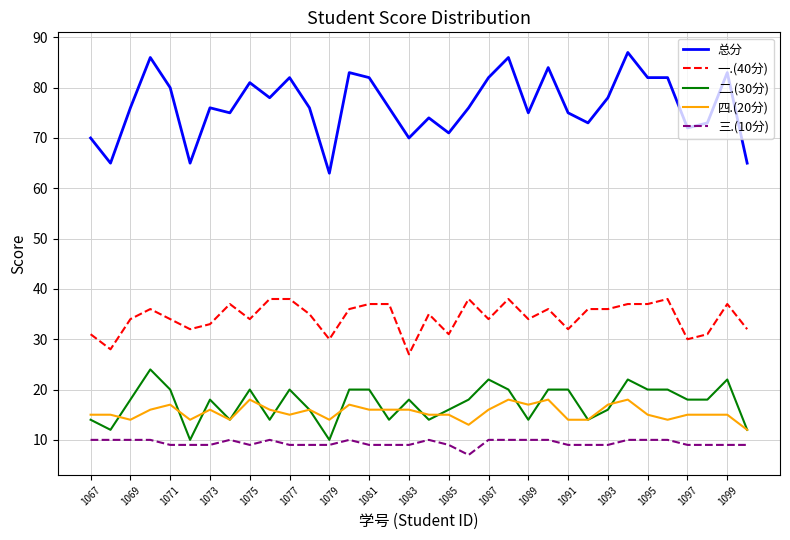

What is the lowest value of the 一.(40分) series?

27